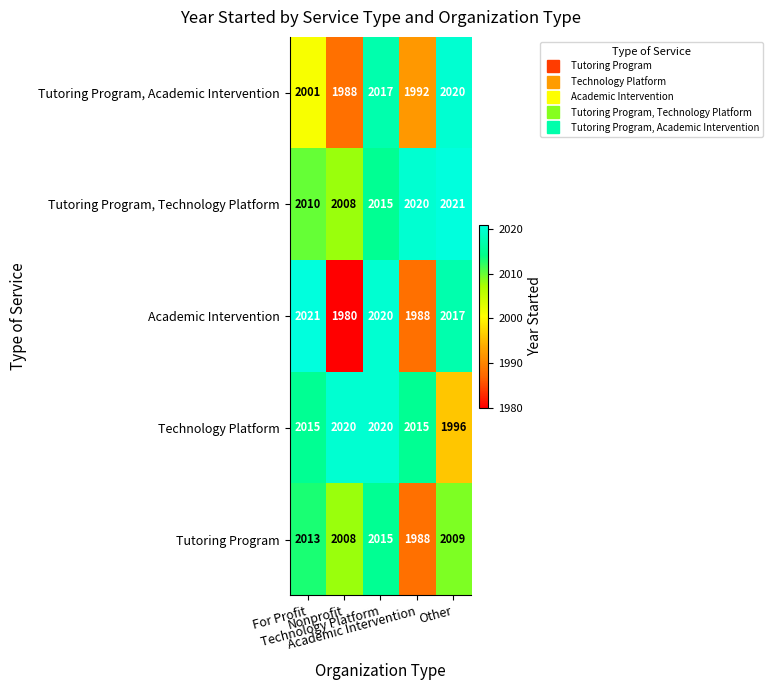

How many categories are shown in the chart?

5